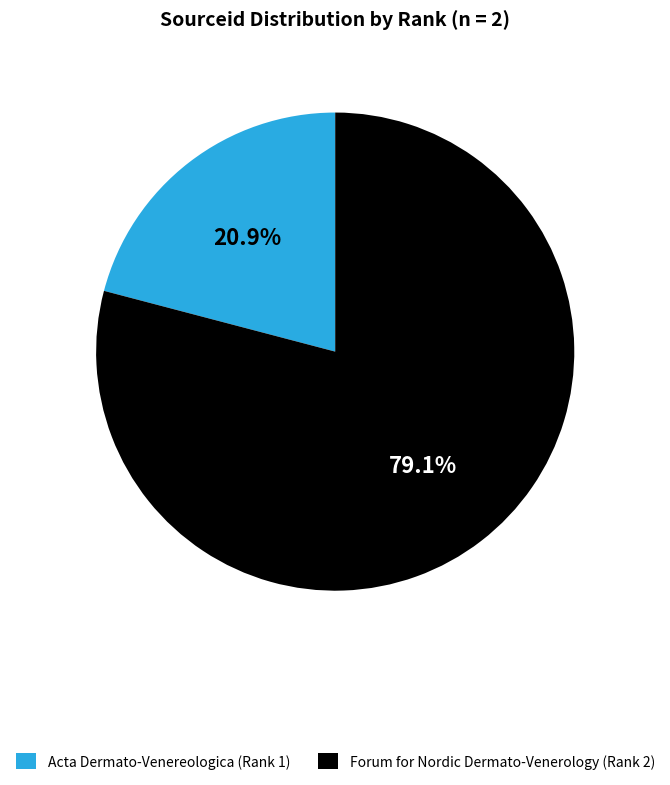

What percentage do Forum for Nordic Dermato-Venerology (Rank 2) and Acta Dermato-Venereologica (Rank 1) together represent?

100.0%